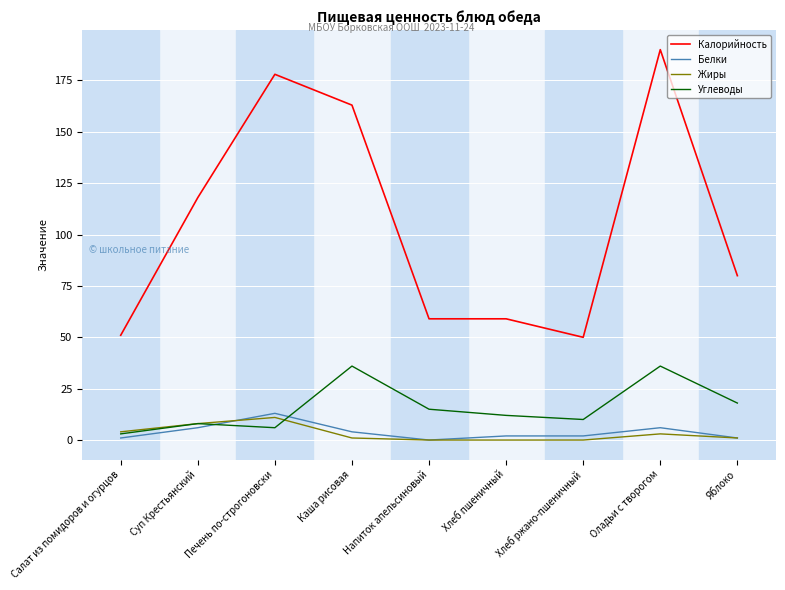

True or false: Калорийность and Жиры cross at least once.

False